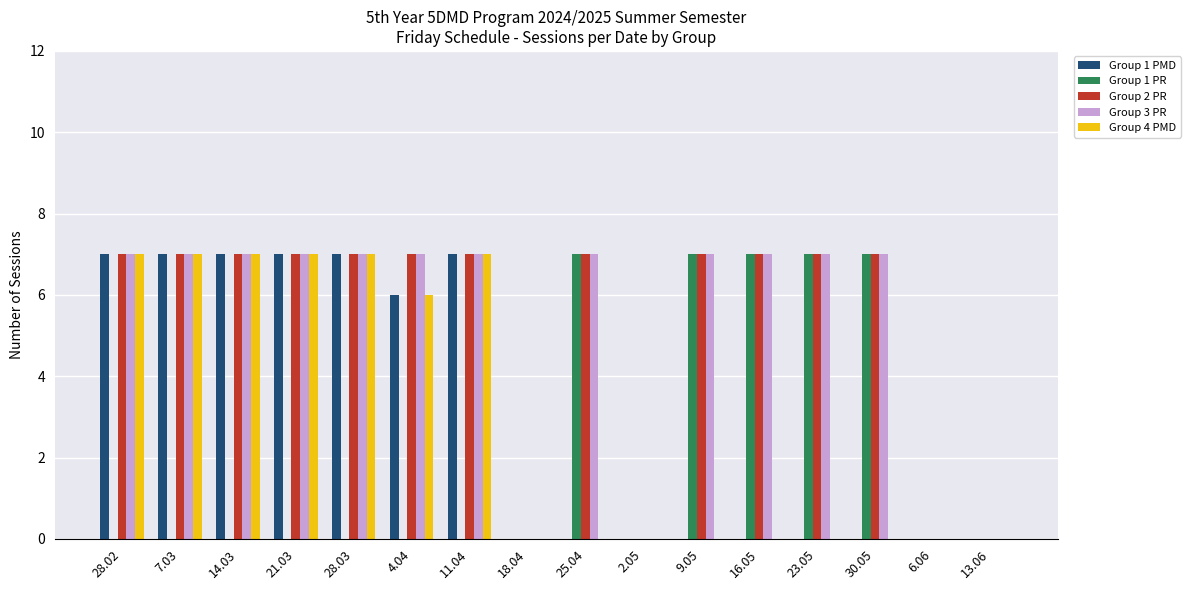

The value of Group 1 PMD at 7.03 is 3. True or false?

False